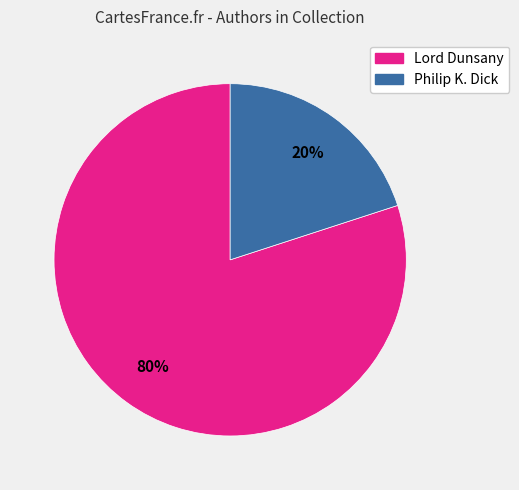

Between Philip K. Dick and Lord Dunsany, which is larger?

Lord Dunsany